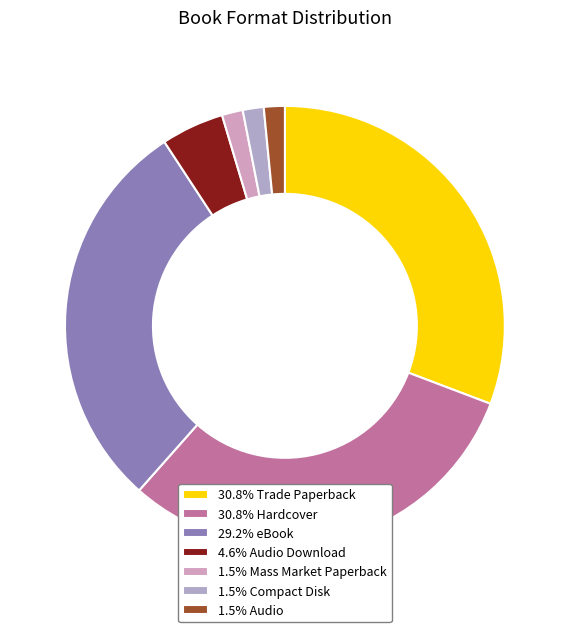

Count the number of slices in the pie.

7